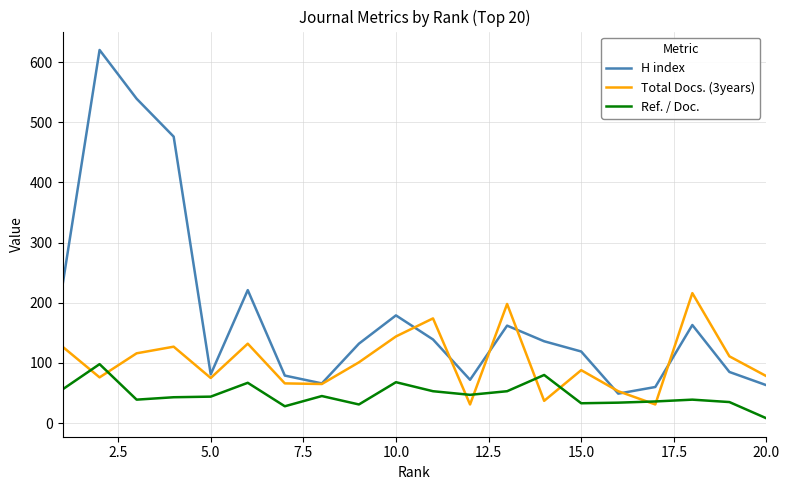

What is the average value of the Total Docs. (3years) series?

102